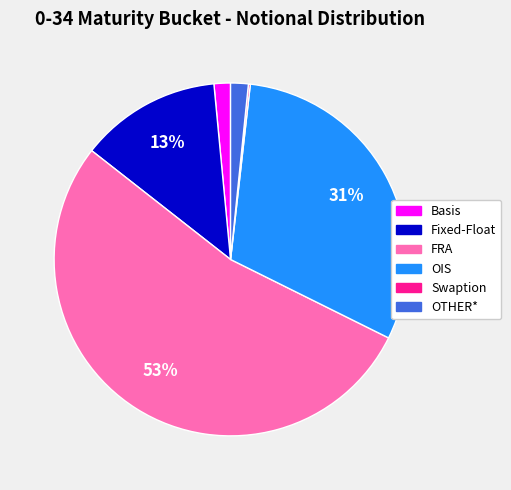

To the nearest percent, what portion does Fixed-Float represent?

13%